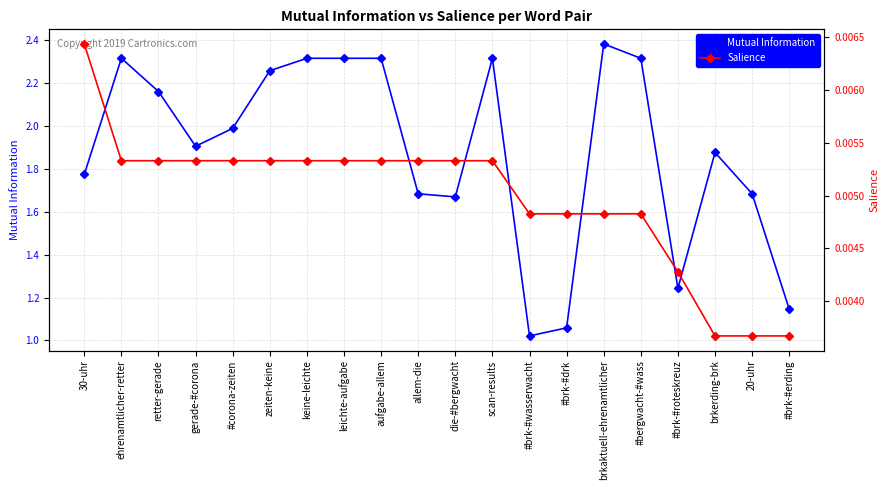

How many lines are shown in the chart?

2